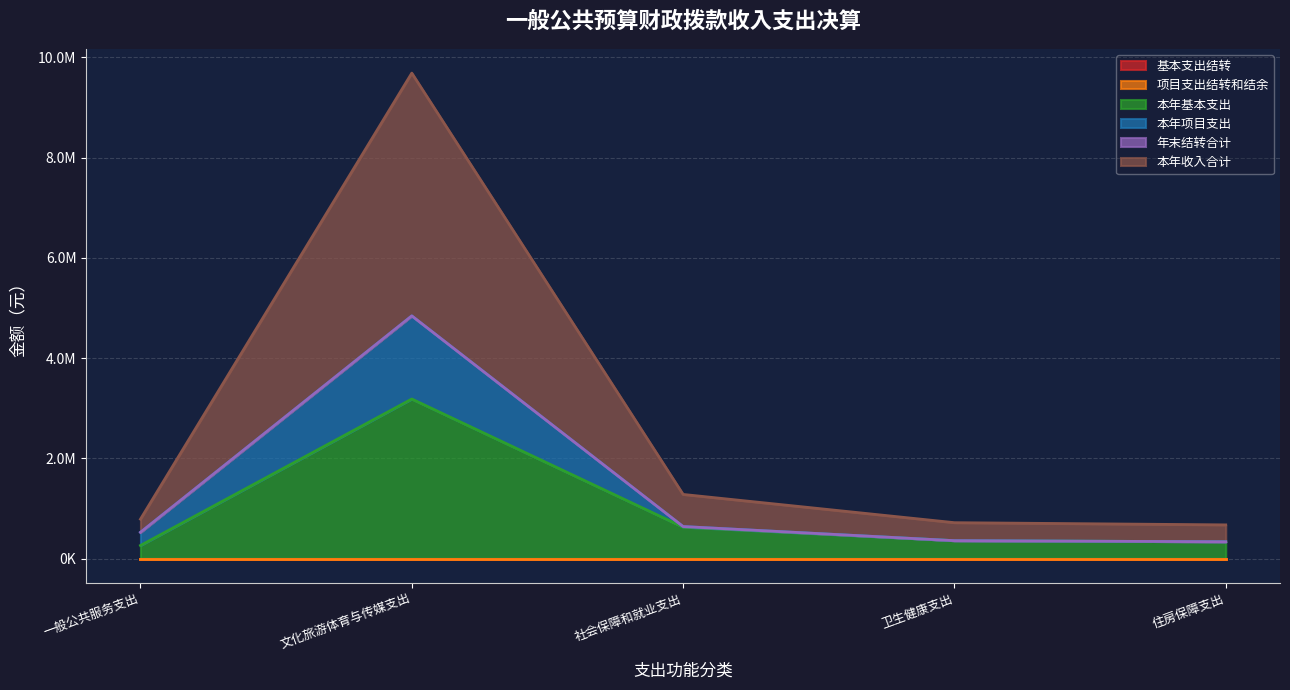

Does the chart display data point markers on the line(s)?

No